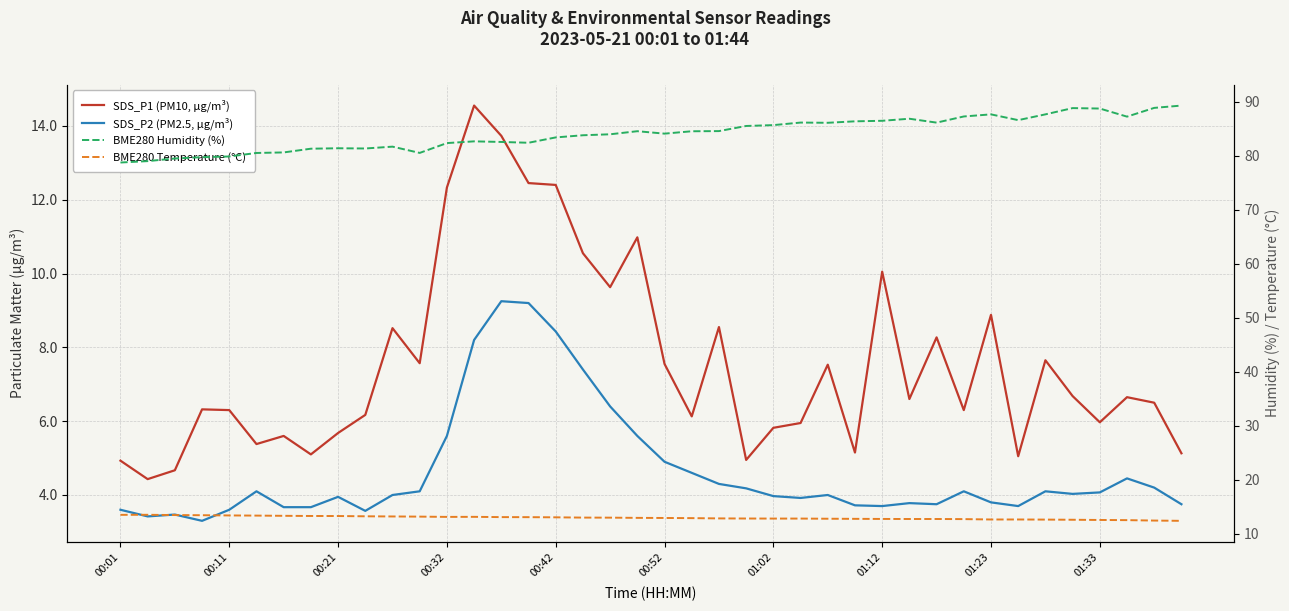

How many lines are shown in the chart?

4